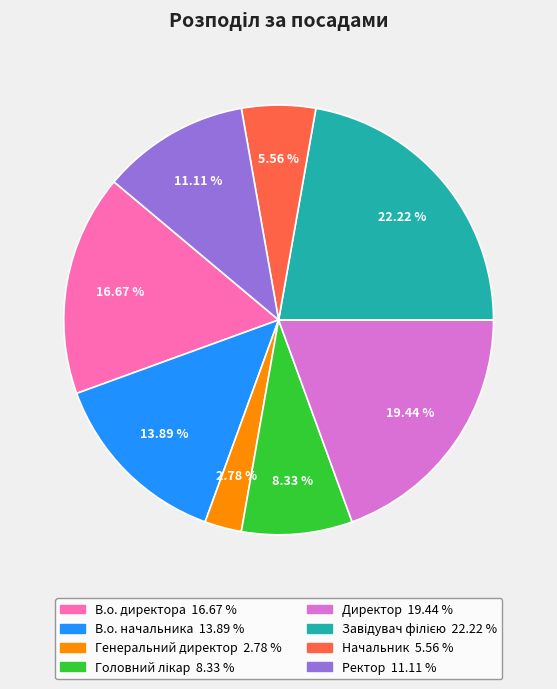

Which category has the smallest portion of the pie?

Генеральний директор